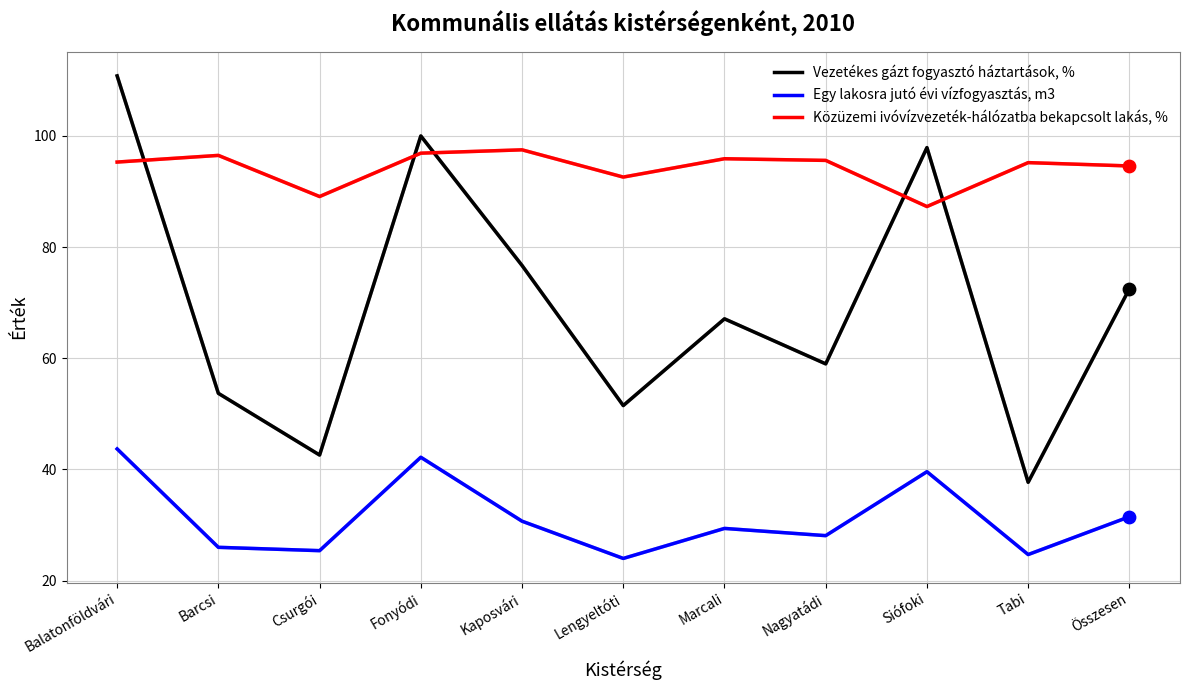

Which series has the largest total across all categories?

Közüzemi ivóvízvezeték-hálózatba bekapcsolt lakás, %